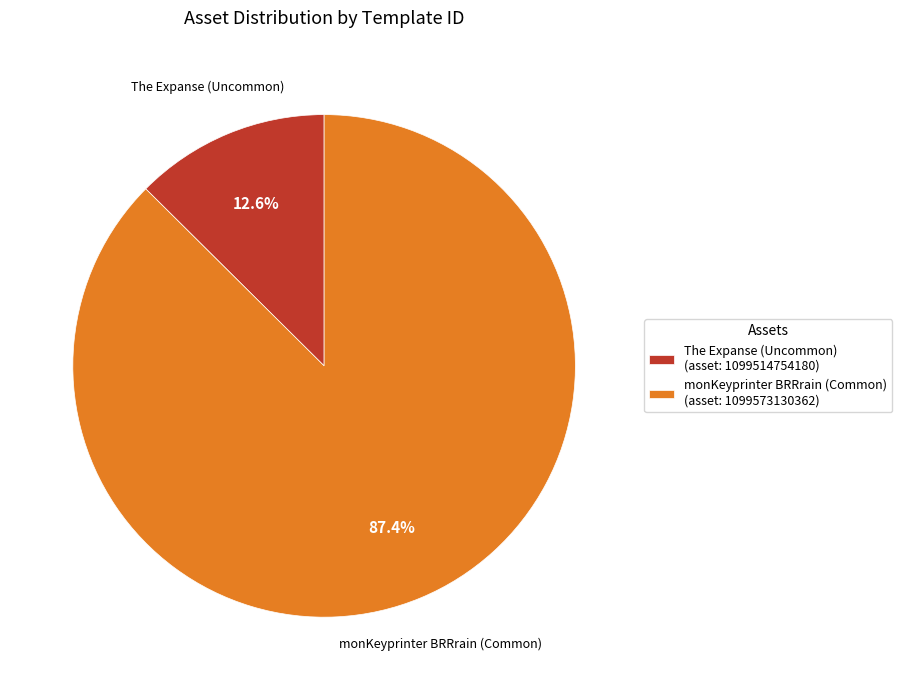

What is the majority slice?

monKeyprinter BRRrain (Common) (asset: 1099573130362)